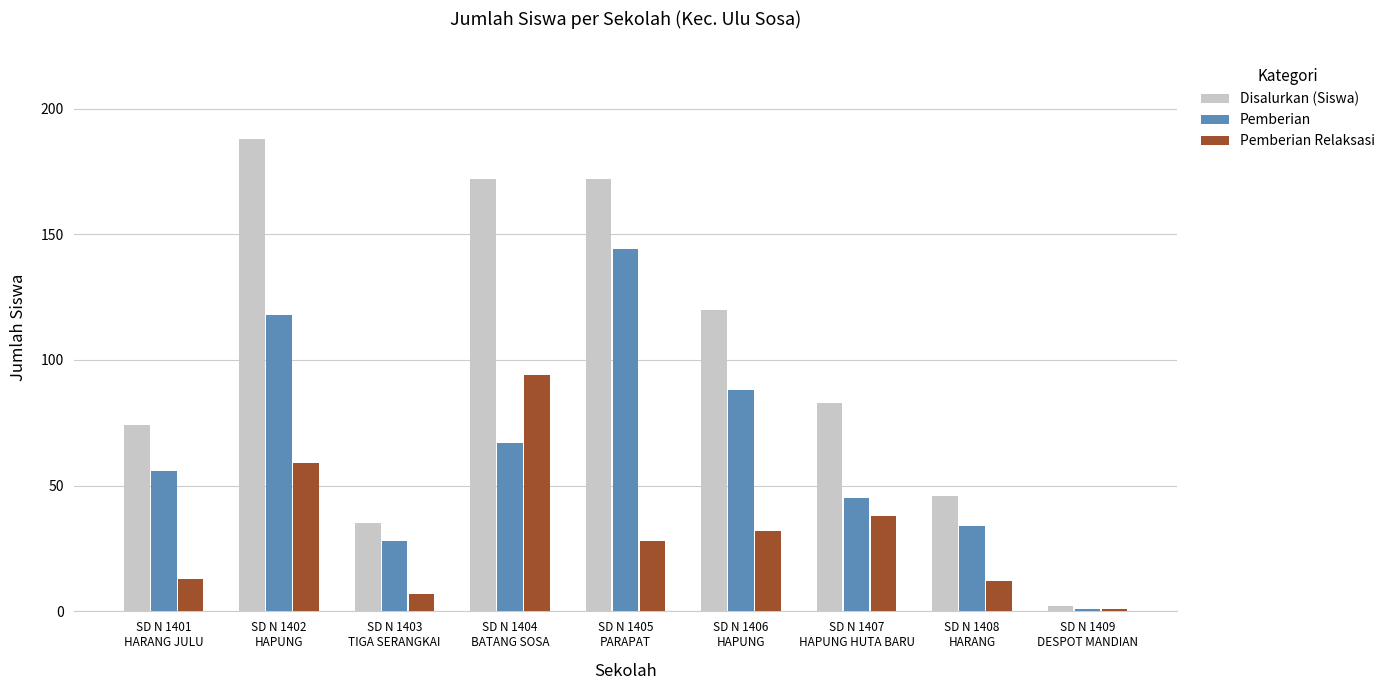

Reading right to left, transcribe all the data shown in this chart.

Disalurkan (Siswa): SD N 1409
DESPOT MANDIAN=2	SD N 1408
HARANG=46	SD N 1407
HAPUNG HUTA BARU=83	SD N 1406
HAPUNG=120	SD N 1405
PARAPAT=172	SD N 1404
BATANG SOSA=172	SD N 1403
TIGA SERANGKAI=35	SD N 1402
HAPUNG=188	SD N 1401
HARANG JULU=74
Pemberian: SD N 1409
DESPOT MANDIAN=1	SD N 1408
HARANG=34	SD N 1407
HAPUNG HUTA BARU=45	SD N 1406
HAPUNG=88	SD N 1405
PARAPAT=144	SD N 1404
BATANG SOSA=67	SD N 1403
TIGA SERANGKAI=28	SD N 1402
HAPUNG=118	SD N 1401
HARANG JULU=56
Pemberian Relaksasi: SD N 1409
DESPOT MANDIAN=1	SD N 1408
HARANG=12	SD N 1407
HAPUNG HUTA BARU=38	SD N 1406
HAPUNG=32	SD N 1405
PARAPAT=28	SD N 1404
BATANG SOSA=94	SD N 1403
TIGA SERANGKAI=7	SD N 1402
HAPUNG=59	SD N 1401
HARANG JULU=13